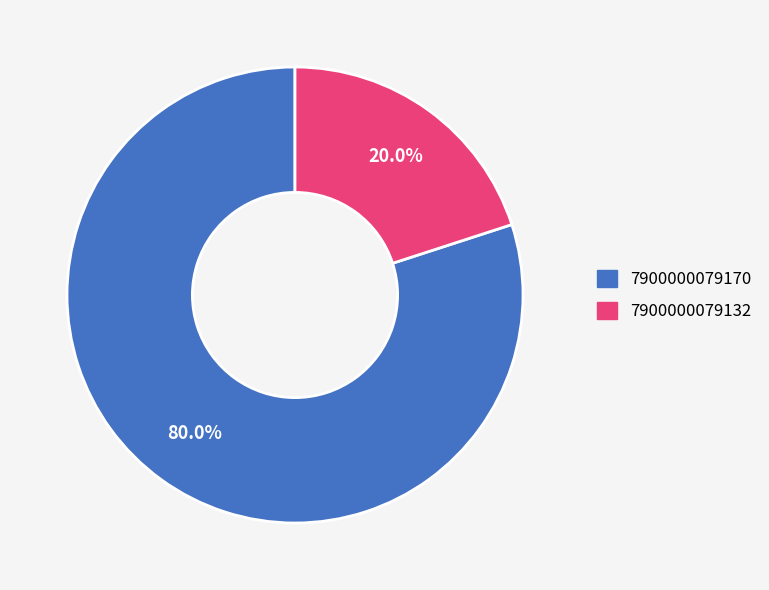

Count the number of slices in the pie.

2